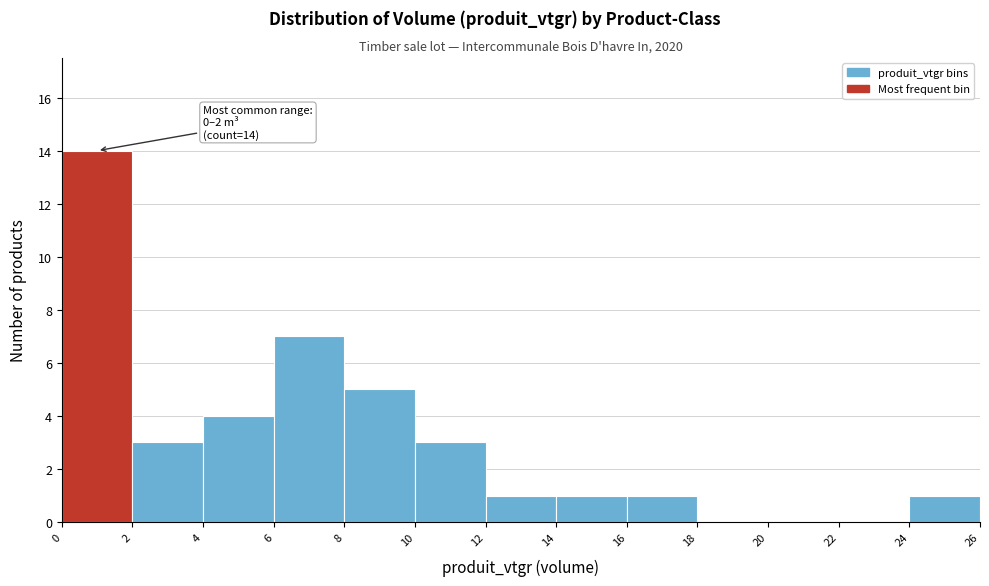

Over which range of the x-axis is the bar tallest?

0 to 2